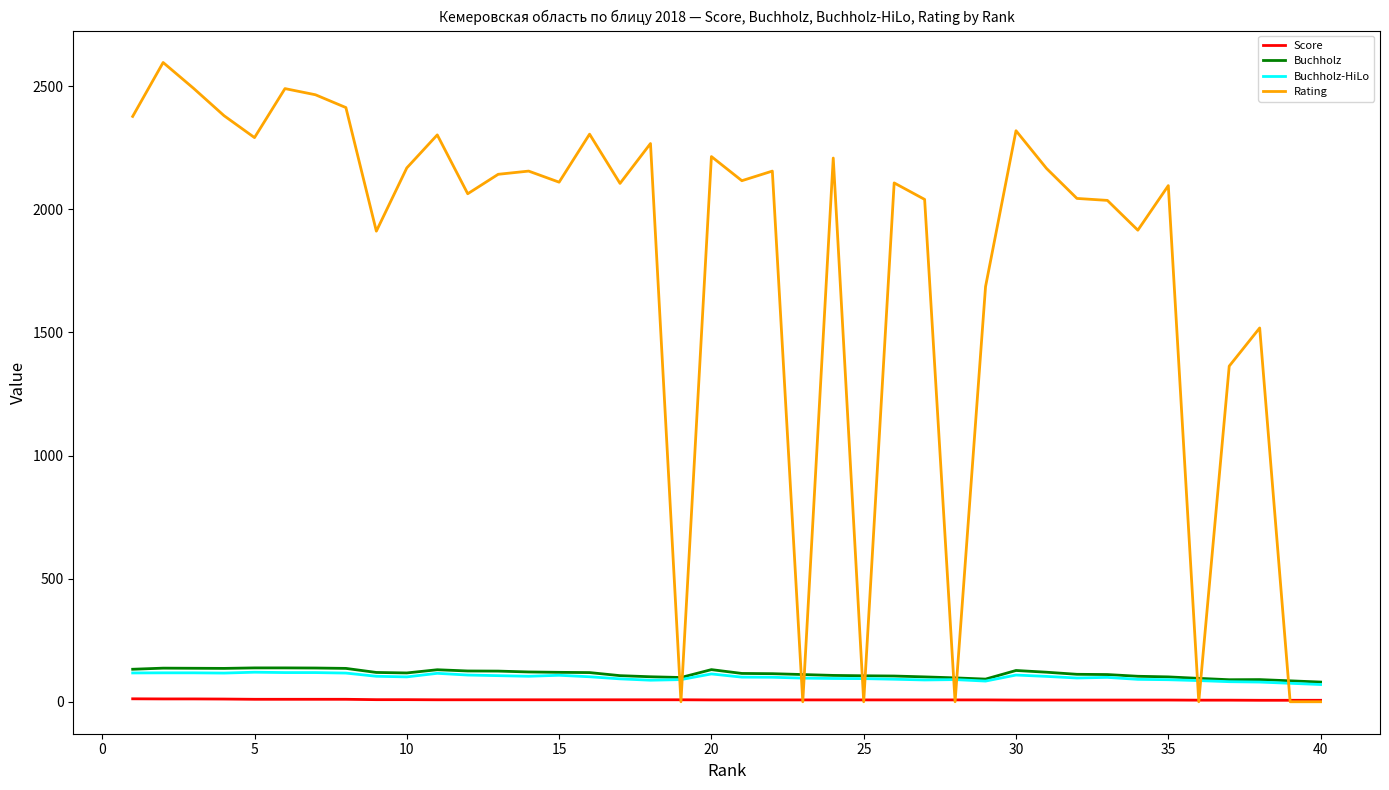

True or false: Score and Buchholz-HiLo intersect in this chart.

False